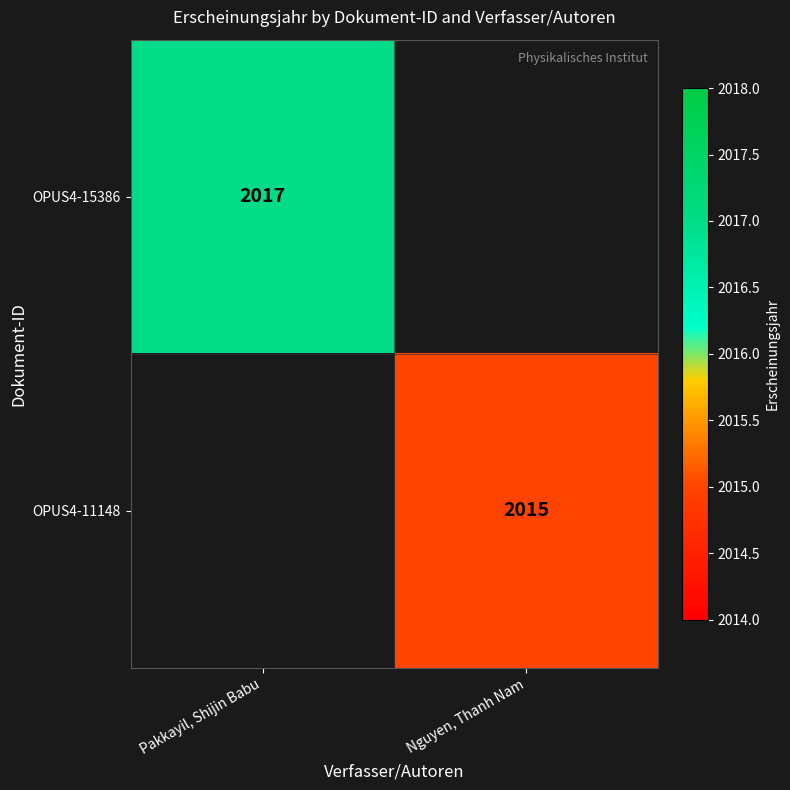

The OPUS4-11148 series shows 2015 at Nguyen, Thanh Nam. True or false?

True